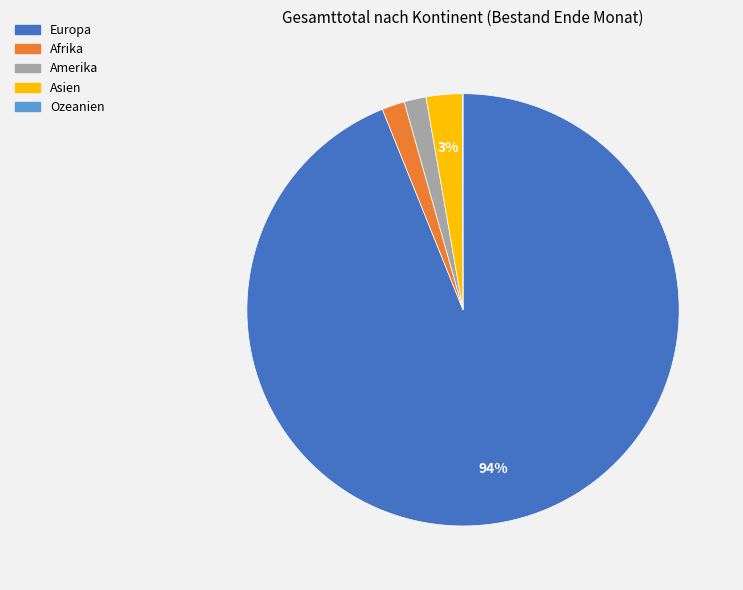

Is it true that Asien is 3% of the pie?

True